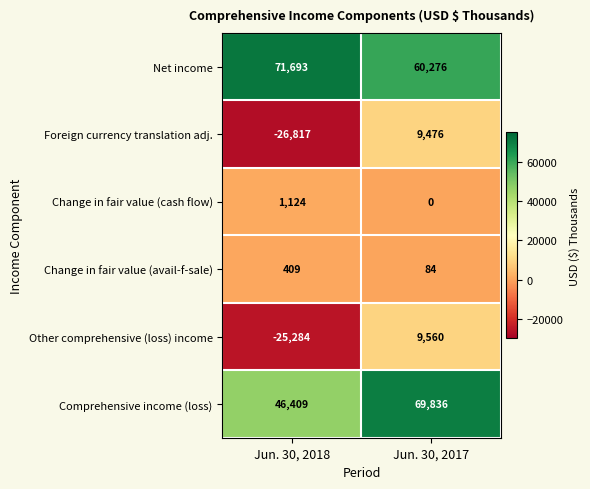

At which category is the sum across all series the highest?

Jun. 30, 2017